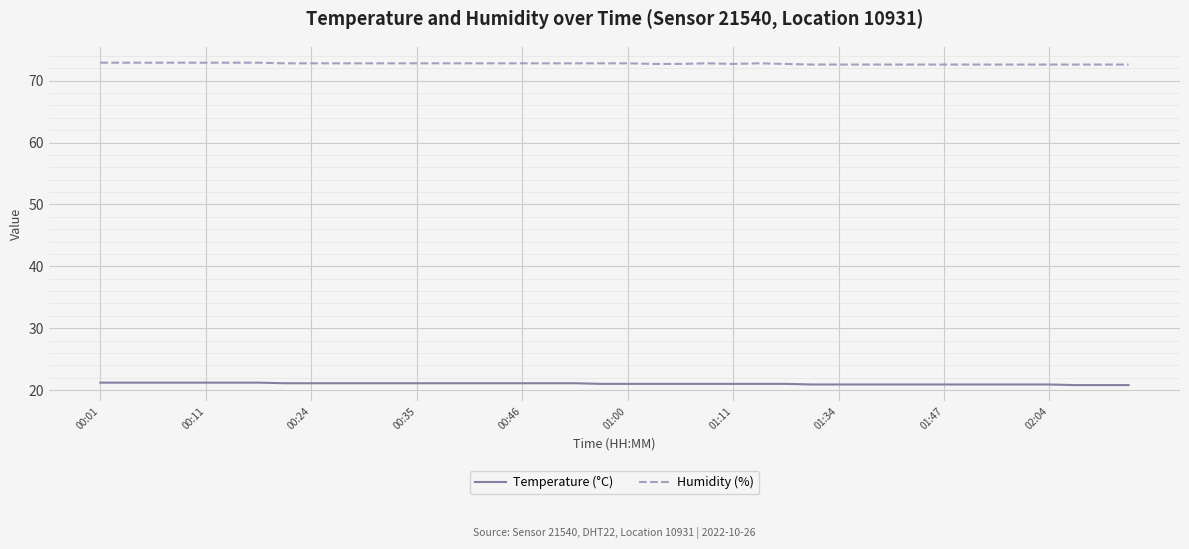

What is the minimum value shown in the chart?

20.8